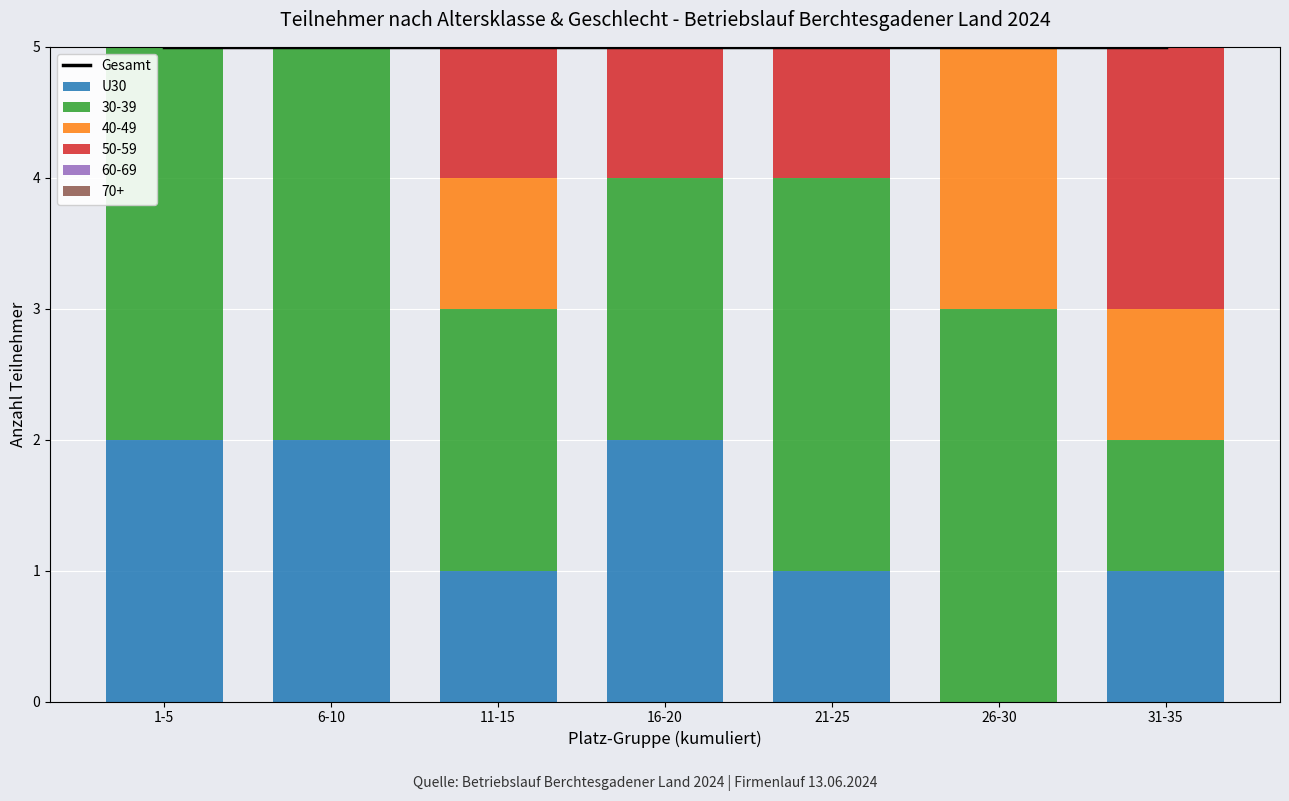

Is the value of Gesamt at 6-10 greater than the value of U30 at 31-35?

Yes